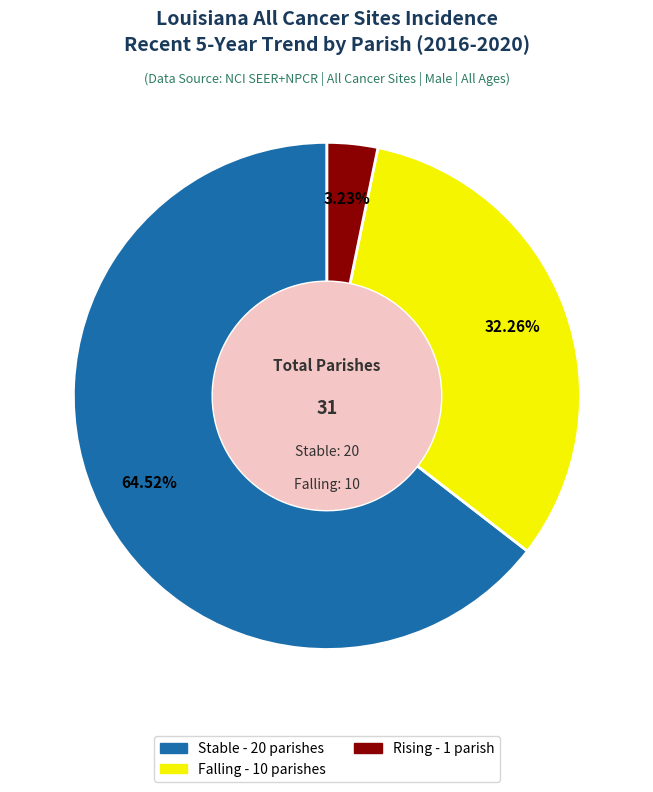

Is there a majority slice in this chart?

Yes